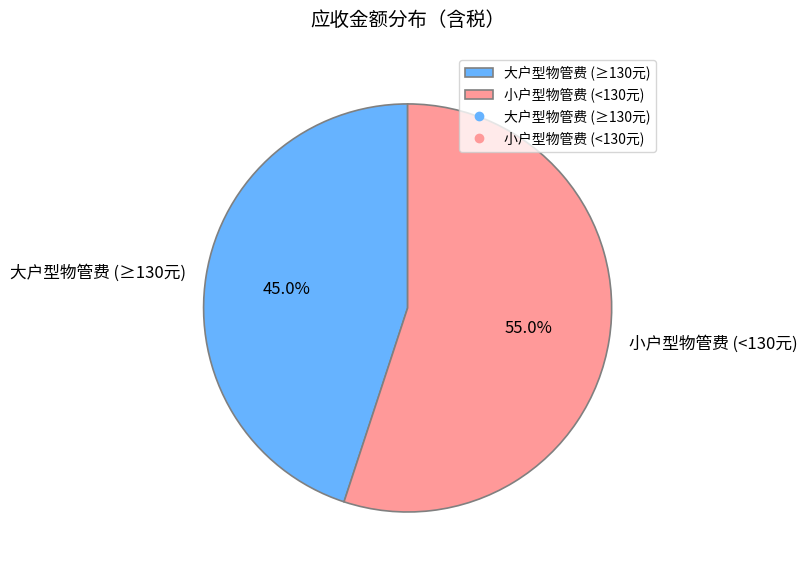

Which category has the smallest portion of the pie?

大户型物管费 (≥130元)